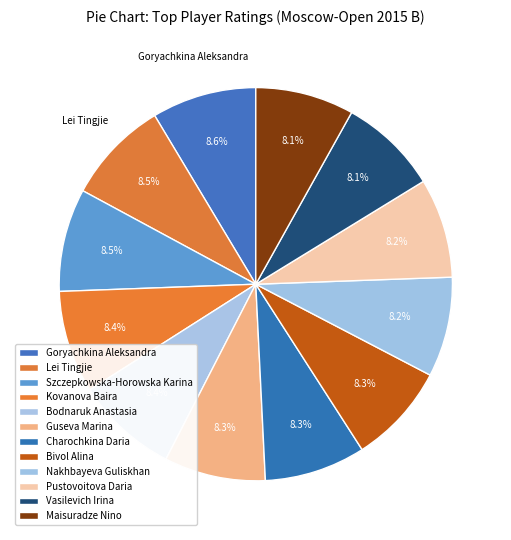

Is the sum of Vasilevich Irina and Nakhbayeva Guliskhan greater than half?

No